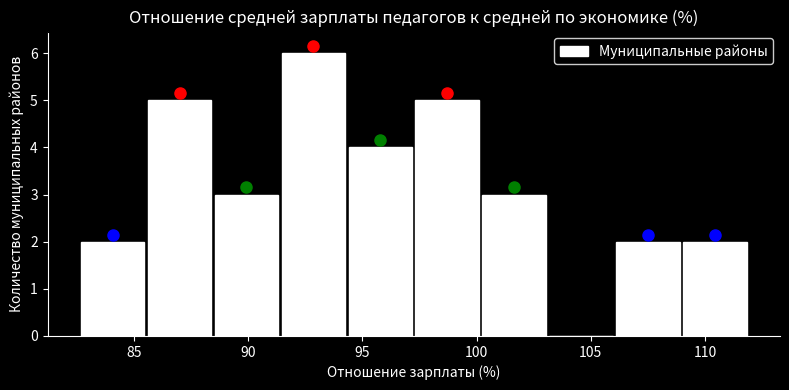

What is the height of the bar covering 85.5 to 88.5 on the x-axis? Neither the bar edges nor the heights are printed on the chart, so give them approximately, as read against the axes.

5